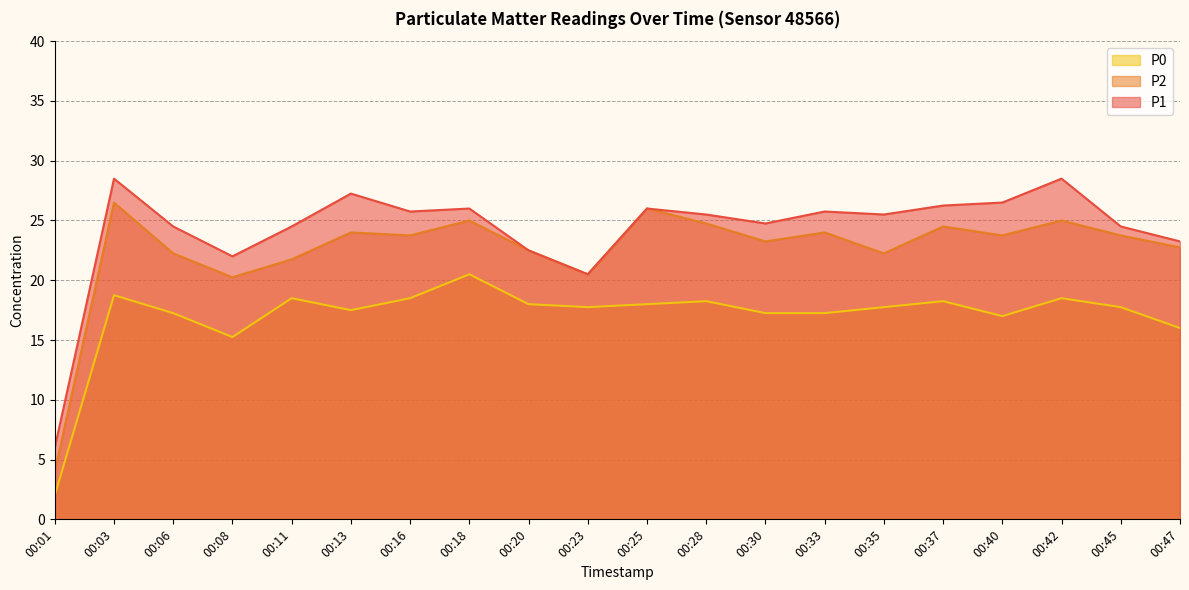

At which category does P2 reach its first local valley?

00:08